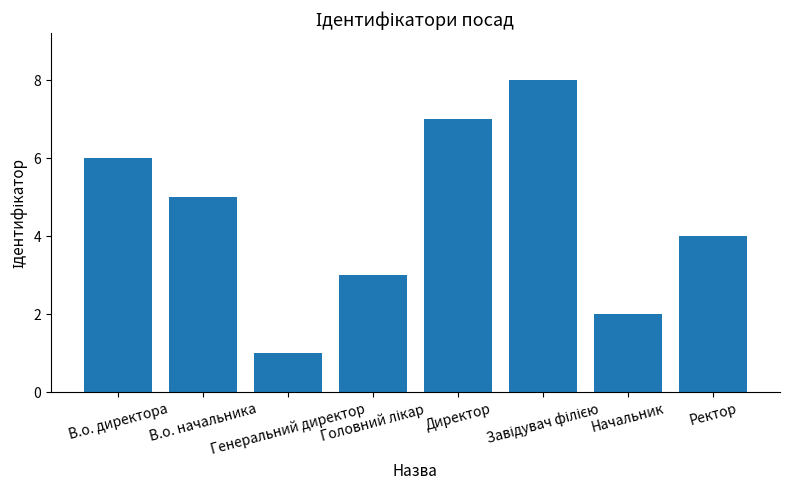

What is the sum of all values?

36